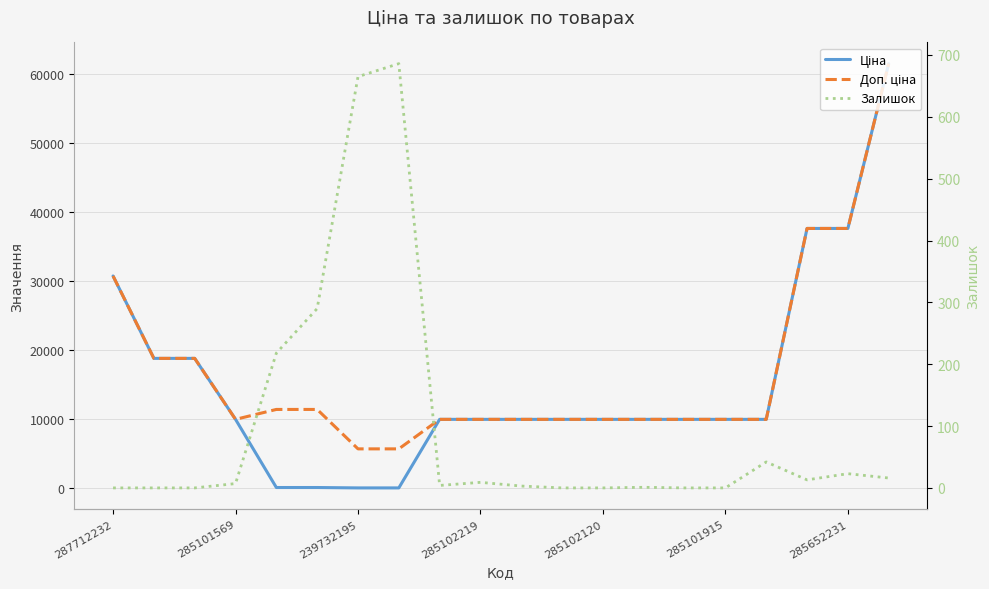

True or false: Доп. ціна and Залишок cross at least once.

False